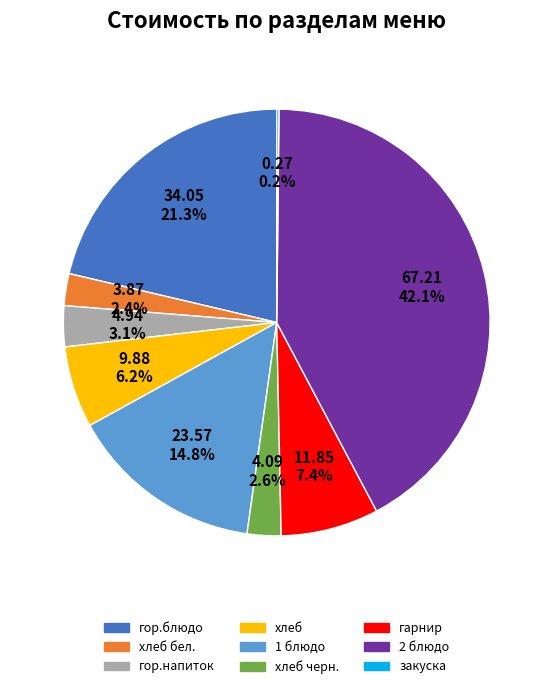

Is there any slice that represents more than half of the pie?

No